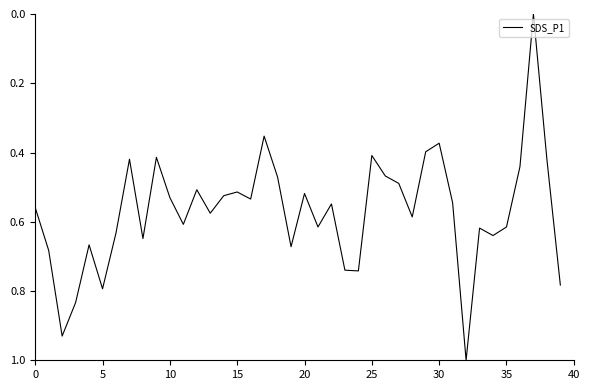

What is the difference between the maximum and minimum values?

1.0